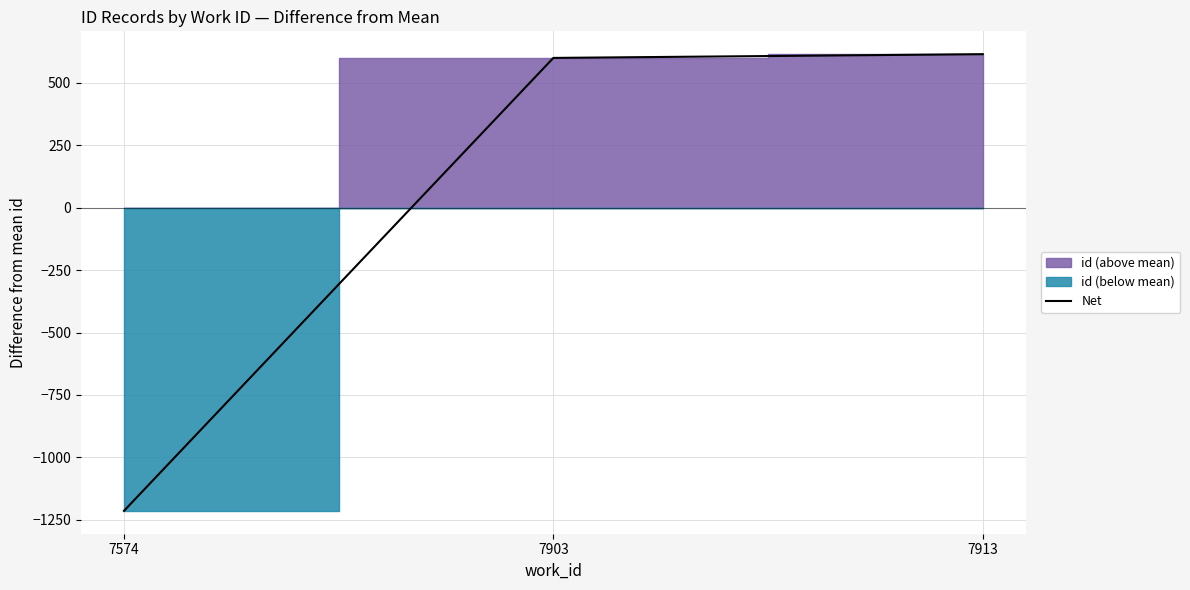

The value at 7574 is -304.6. True or false?

False